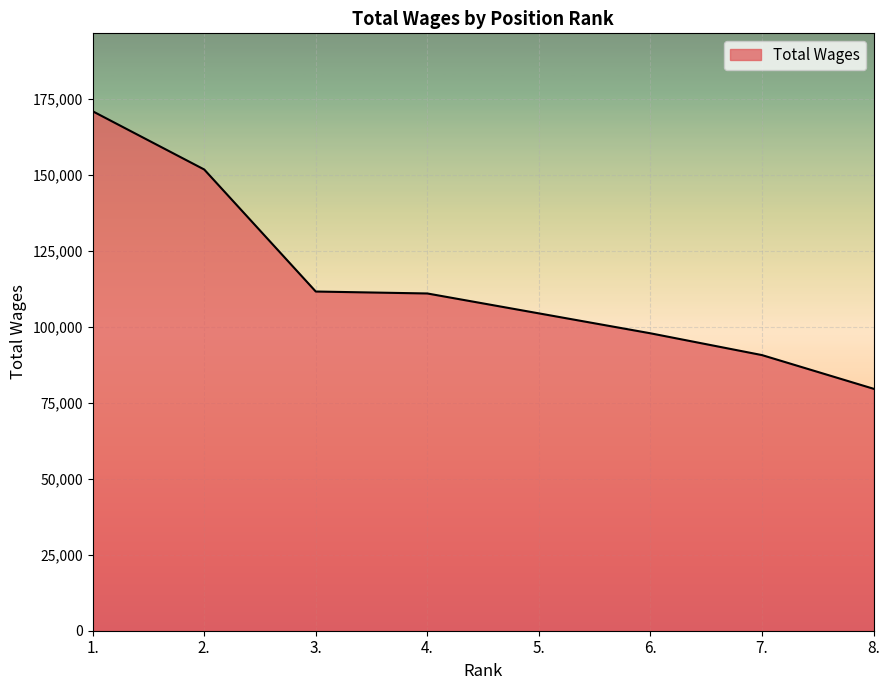

Is it true that the value at 6. is 97857?

True